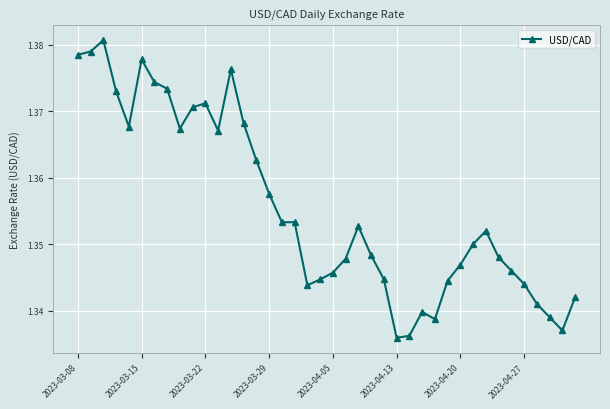

True or false: there are more than 2 points higher than both neighbors.

True